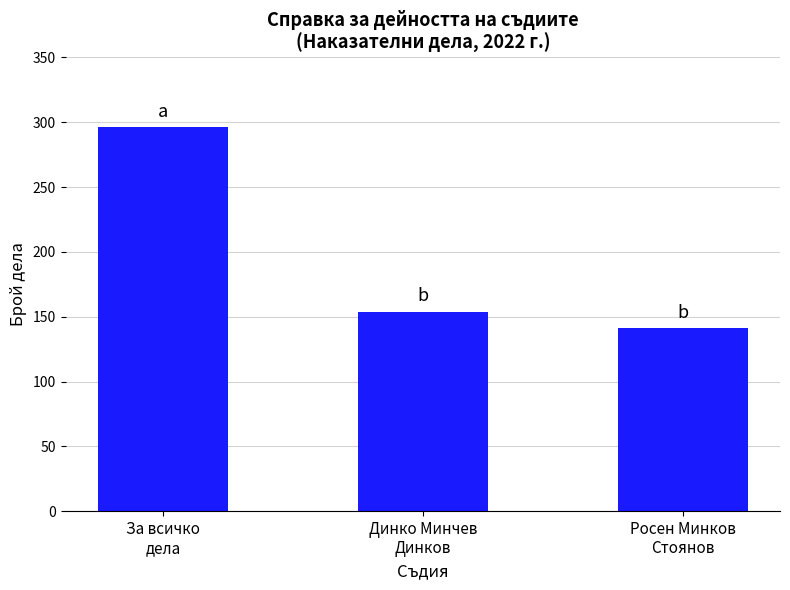

Is it true that the value at Росен Минков
Стоянов is 230?

False